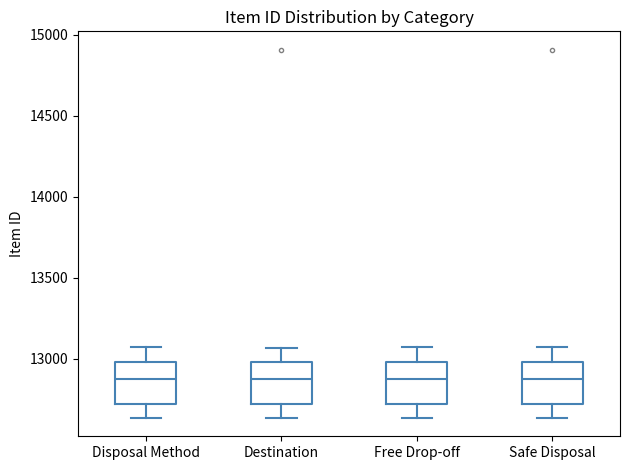

Where does the upper whisker of the box for Safe Disposal end on the y-axis? The values are not printed on the chart, so give them approximately, as read against the axis.

13050